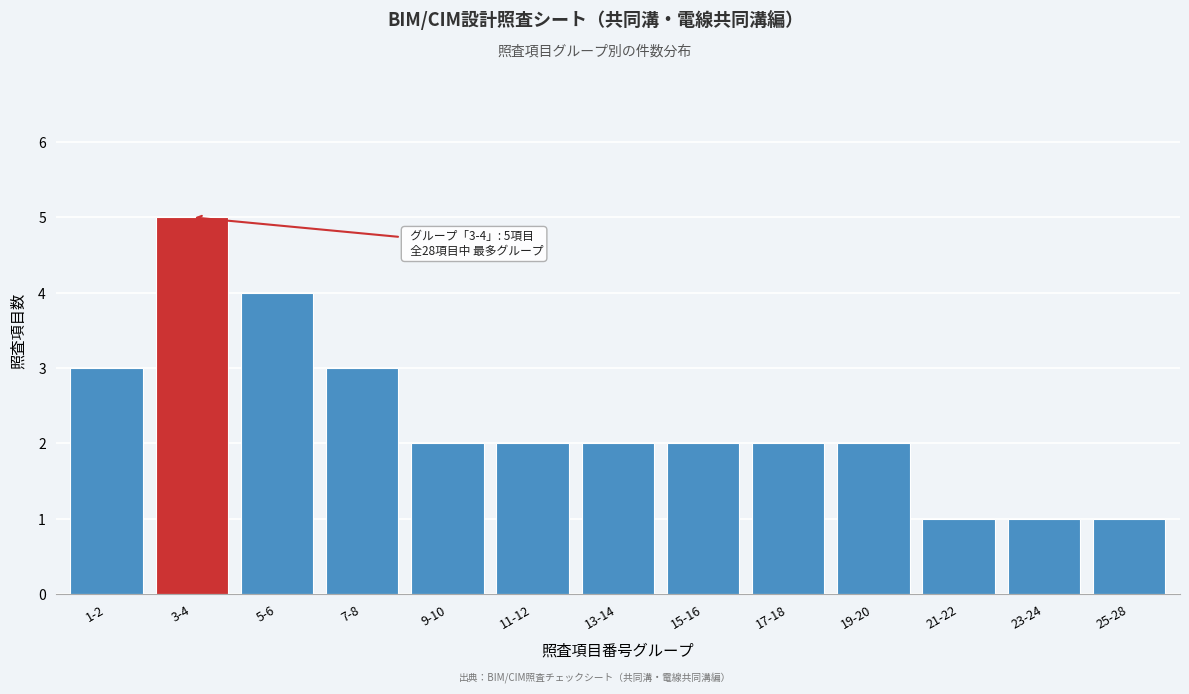

Reading right to left, list all the values displayed in this chart.

1	1	1	2	2	2	2	2	2	3	4	5	3